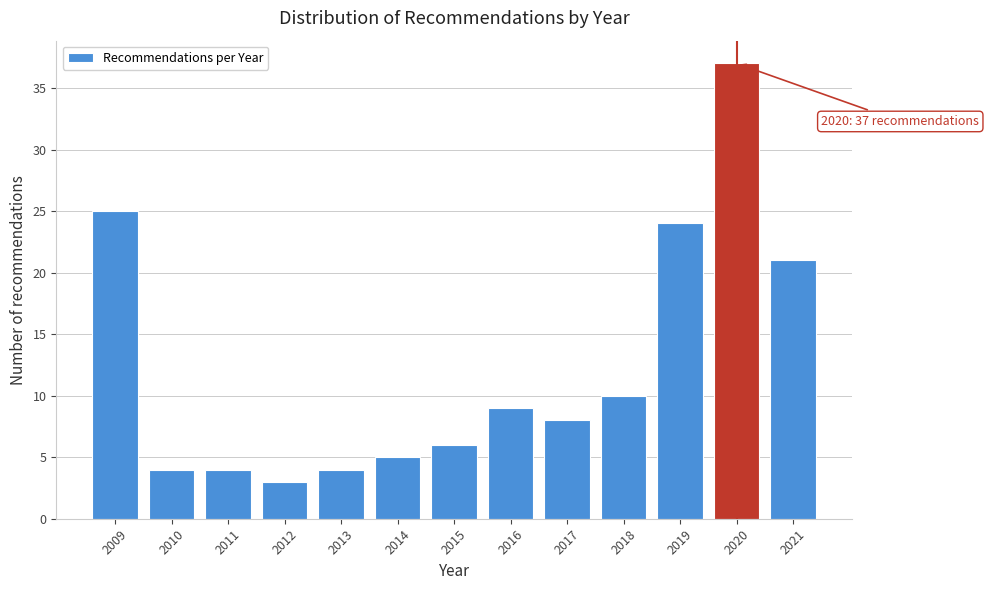

Reading left to right, list all the values displayed in this chart.

2009=25	2010=4	2011=4	2012=3	2013=4	2014=5	2015=6	2016=9	2017=8	2018=10	2019=24	2020=37	2021=21